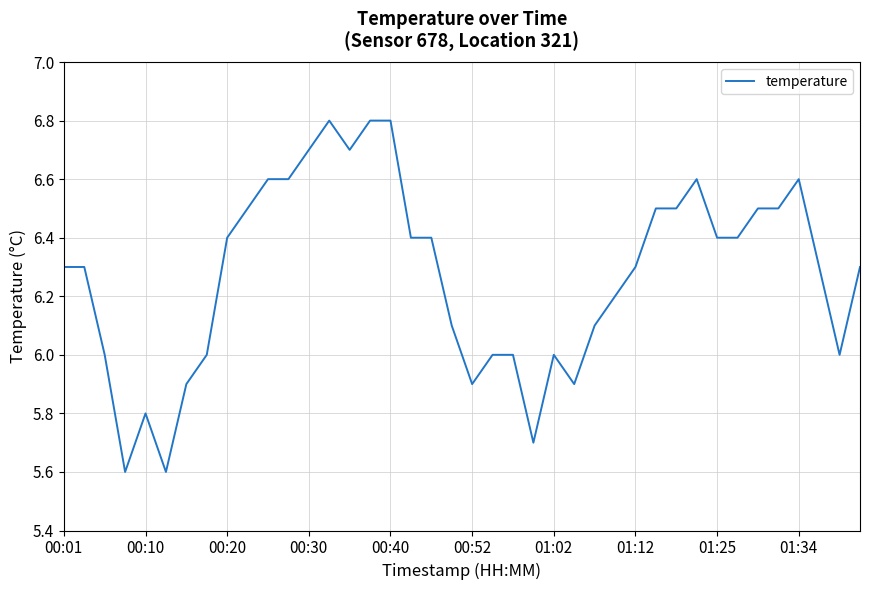

What is the smallest value displayed?

5.6